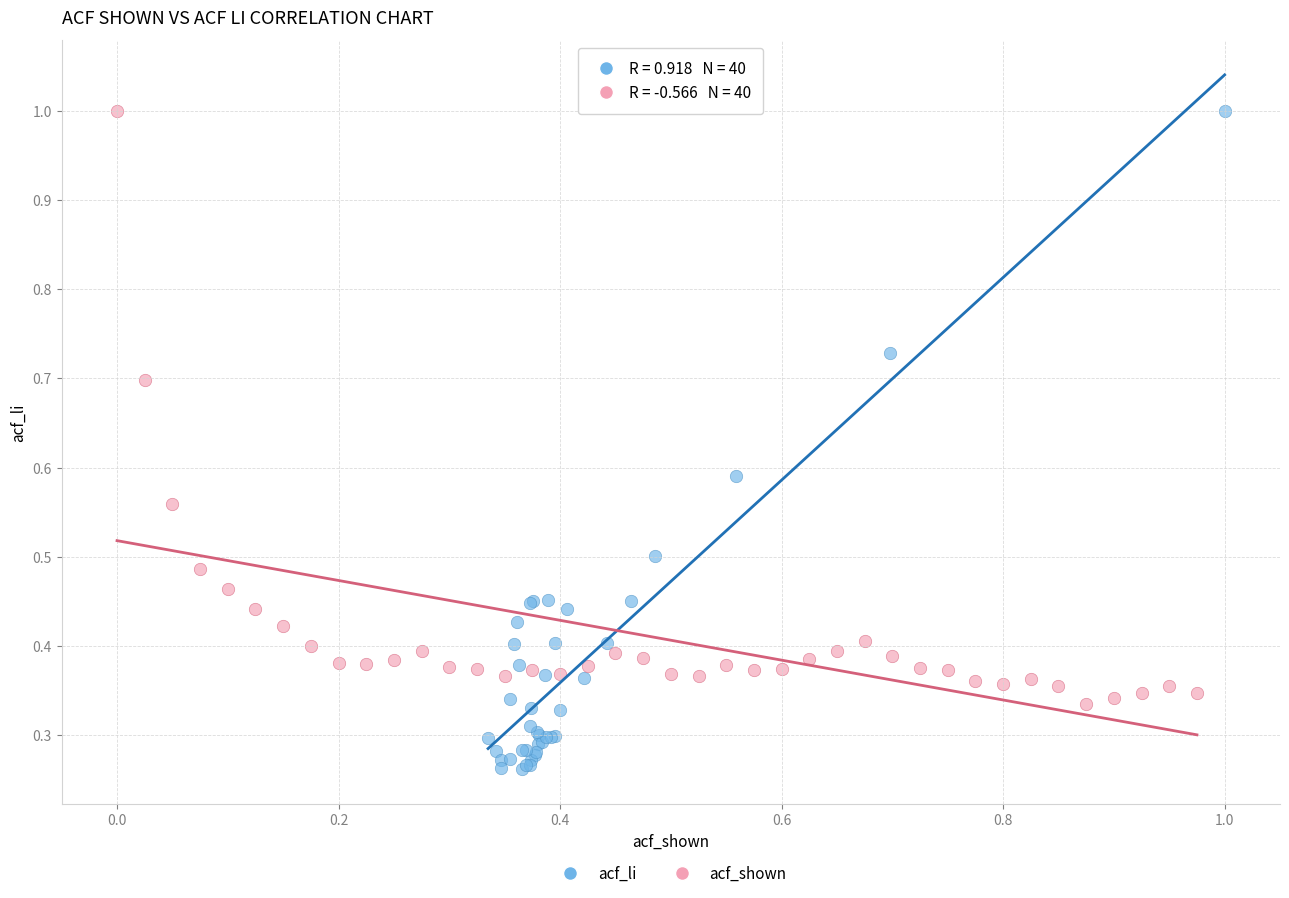

Which series has the largest Y range (max minus min)?

acf_li